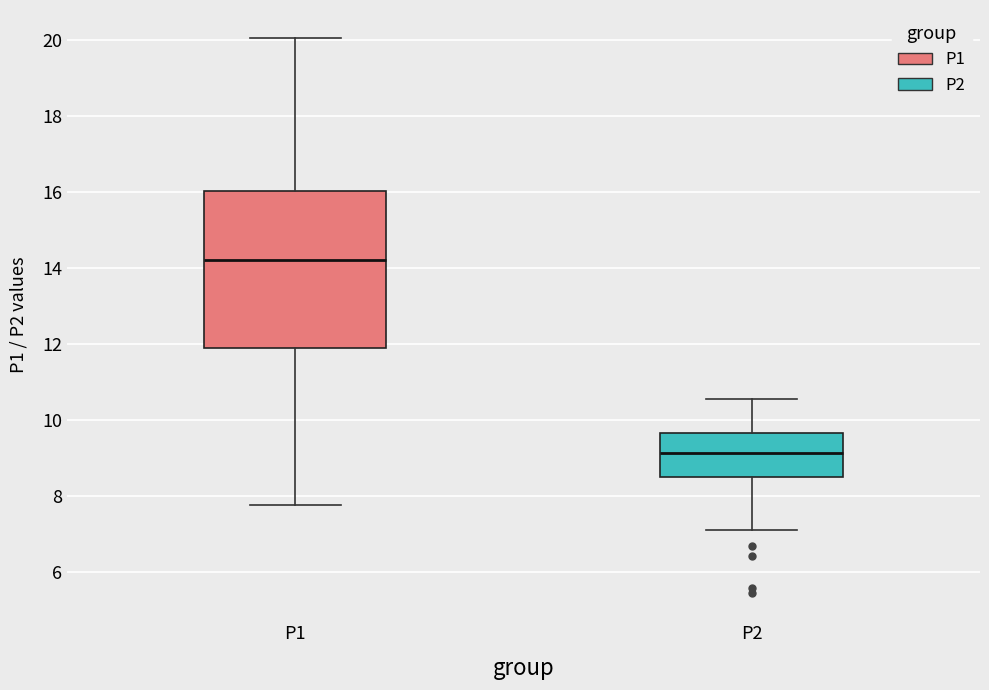

Reading left to right, read every box against the y-axis: the position of its median line, the range the box covers, and the ends of its whiskers. The values are not printed on the chart, so give them approximately, as read against the axis.

P1: median 14.2, box 12.0 to 16.0, whiskers 7.8 to 20.0
P2: median 9.2, box 8.4 to 9.6, whiskers 7.2 to 10.6